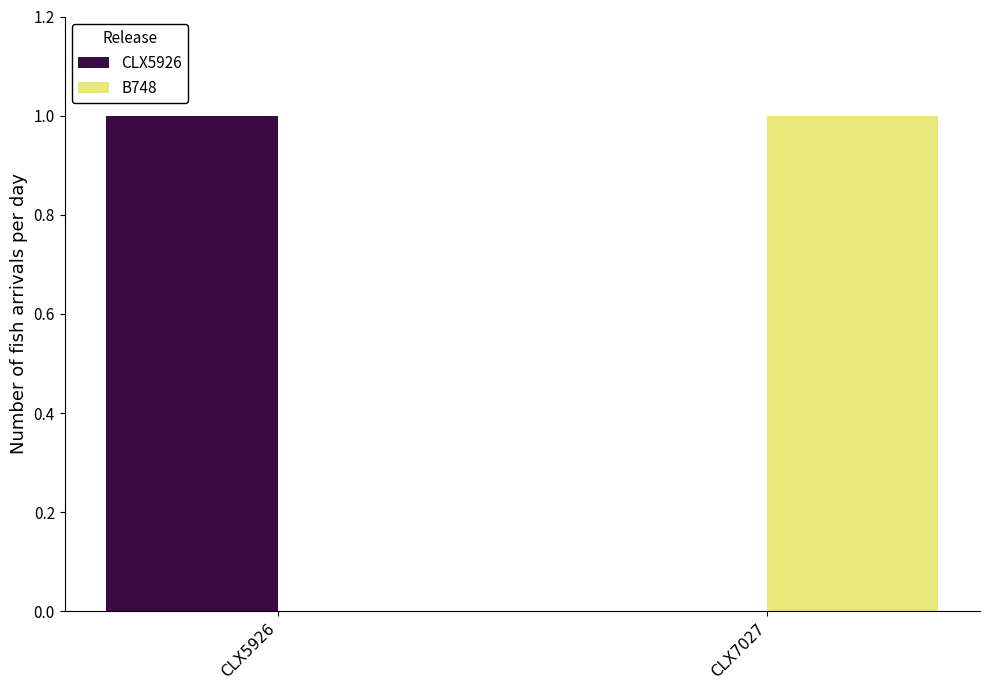

Reading left to right, transcribe all the data shown in this chart.

CLX5926: 1	0
B748: 0	1